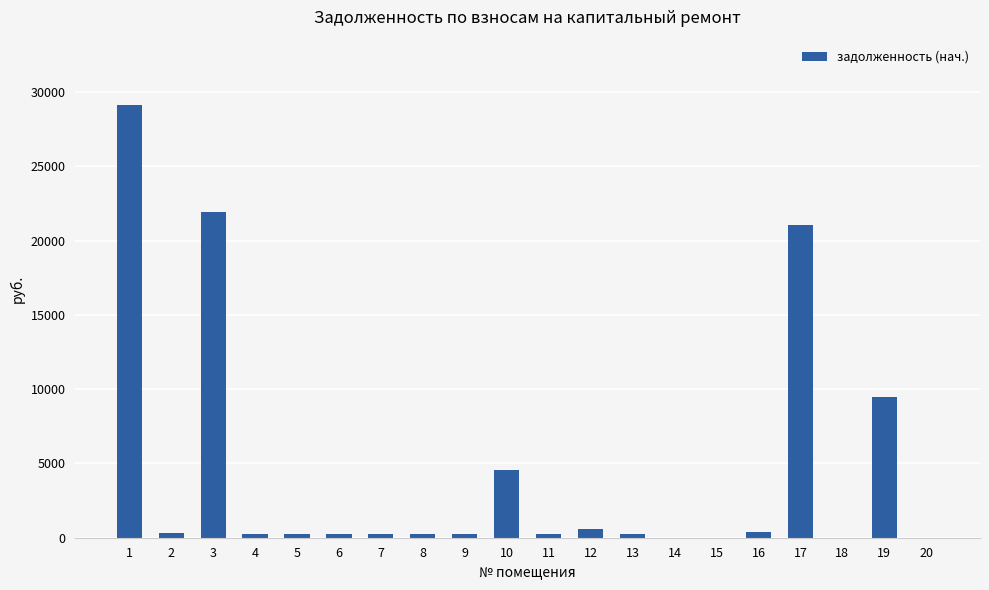

What is the change in value from 6 to 12?

+293.1